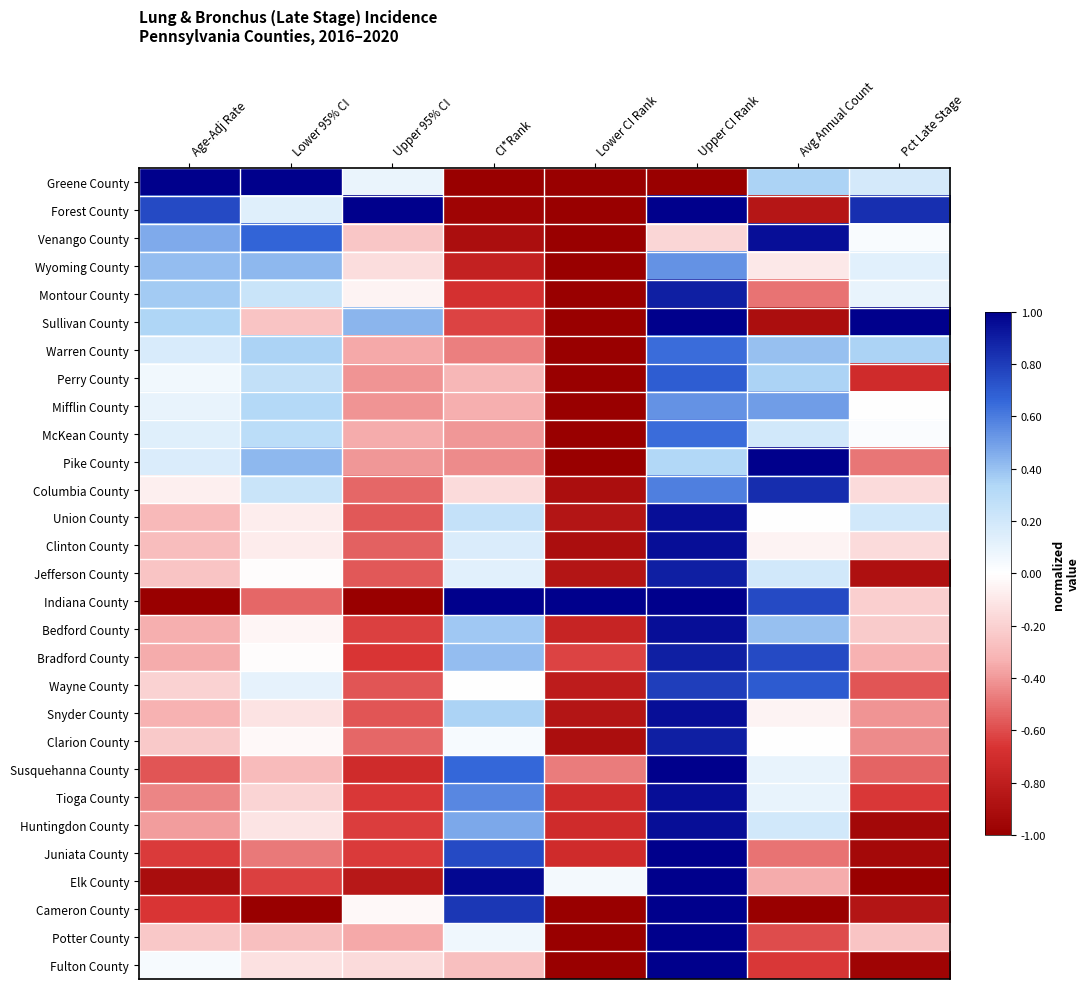

Reading left to right, what are all the values shown in this chart?

Greene County: Age-Adj Rate=1.0	Lower 95% CI=1.0	Upper 95% CI=0.1	CI*Rank=-1.0	Lower CI Rank=-1.0	Upper CI Rank=-1.0	Avg Annual Count=0.4	Pct Late Stage=0.2
Forest County: Age-Adj Rate=0.8	Lower 95% CI=0.1	Upper 95% CI=1.0	CI*Rank=-1.0	Lower CI Rank=-1.0	Upper CI Rank=1.0	Avg Annual Count=-0.8	Pct Late Stage=0.8
Venango County: Age-Adj Rate=0.5	Lower 95% CI=0.7	Upper 95% CI=-0.2	CI*Rank=-0.9	Lower CI Rank=-1.0	Upper CI Rank=-0.2	Avg Annual Count=0.9	Pct Late Stage=0.0
Wyoming County: Age-Adj Rate=0.4	Lower 95% CI=0.4	Upper 95% CI=-0.1	CI*Rank=-0.8	Lower CI Rank=-1.0	Upper CI Rank=0.5	Avg Annual Count=-0.1	Pct Late Stage=0.1
Montour County: Age-Adj Rate=0.4	Lower 95% CI=0.2	Upper 95% CI=-0.1	CI*Rank=-0.7	Lower CI Rank=-1.0	Upper CI Rank=0.9	Avg Annual Count=-0.5	Pct Late Stage=0.1
Sullivan County: Age-Adj Rate=0.3	Lower 95% CI=-0.3	Upper 95% CI=0.4	CI*Rank=-0.6	Lower CI Rank=-1.0	Upper CI Rank=1.0	Avg Annual Count=-0.9	Pct Late Stage=1.0
Warren County: Age-Adj Rate=0.2	Lower 95% CI=0.4	Upper 95% CI=-0.4	CI*Rank=-0.5	Lower CI Rank=-1.0	Upper CI Rank=0.6	Avg Annual Count=0.4	Pct Late Stage=0.3
Perry County: Age-Adj Rate=0.1	Lower 95% CI=0.3	Upper 95% CI=-0.4	CI*Rank=-0.3	Lower CI Rank=-1.0	Upper CI Rank=0.7	Avg Annual Count=0.4	Pct Late Stage=-0.7
Mifflin County: Age-Adj Rate=0.1	Lower 95% CI=0.3	Upper 95% CI=-0.4	CI*Rank=-0.3	Lower CI Rank=-1.0	Upper CI Rank=0.5	Avg Annual Count=0.5	Pct Late Stage=0.0
McKean County: Age-Adj Rate=0.1	Lower 95% CI=0.3	Upper 95% CI=-0.4	CI*Rank=-0.4	Lower CI Rank=-1.0	Upper CI Rank=0.6	Avg Annual Count=0.2	Pct Late Stage=0.0
Pike County: Age-Adj Rate=0.2	Lower 95% CI=0.4	Upper 95% CI=-0.4	CI*Rank=-0.4	Lower CI Rank=-1.0	Upper CI Rank=0.3	Avg Annual Count=1.0	Pct Late Stage=-0.5
Columbia County: Age-Adj Rate=-0.1	Lower 95% CI=0.2	Upper 95% CI=-0.5	CI*Rank=-0.2	Lower CI Rank=-0.9	Upper CI Rank=0.6	Avg Annual Count=0.9	Pct Late Stage=-0.2
Union County: Age-Adj Rate=-0.3	Lower 95% CI=-0.1	Upper 95% CI=-0.6	CI*Rank=0.2	Lower CI Rank=-0.9	Upper CI Rank=0.9	Avg Annual Count=0.0	Pct Late Stage=0.2
Clinton County: Age-Adj Rate=-0.3	Lower 95% CI=-0.1	Upper 95% CI=-0.5	CI*Rank=0.2	Lower CI Rank=-0.9	Upper CI Rank=0.9	Avg Annual Count=-0.1	Pct Late Stage=-0.2
Jefferson County: Age-Adj Rate=-0.3	Lower 95% CI=-0.0	Upper 95% CI=-0.6	CI*Rank=0.1	Lower CI Rank=-0.9	Upper CI Rank=0.9	Avg Annual Count=0.2	Pct Late Stage=-0.9
Indiana County: Age-Adj Rate=-1.0	Lower 95% CI=-0.5	Upper 95% CI=-1.0	CI*Rank=1.0	Lower CI Rank=1.0	Upper CI Rank=1.0	Avg Annual Count=0.8	Pct Late Stage=-0.2
Bedford County: Age-Adj Rate=-0.3	Lower 95% CI=-0.0	Upper 95% CI=-0.6	CI*Rank=0.4	Lower CI Rank=-0.8	Upper CI Rank=0.9	Avg Annual Count=0.4	Pct Late Stage=-0.2
Bradford County: Age-Adj Rate=-0.3	Lower 95% CI=-0.0	Upper 95% CI=-0.7	CI*Rank=0.4	Lower CI Rank=-0.6	Upper CI Rank=0.9	Avg Annual Count=0.8	Pct Late Stage=-0.3
Wayne County: Age-Adj Rate=-0.2	Lower 95% CI=0.1	Upper 95% CI=-0.6	CI*Rank=0.0	Lower CI Rank=-0.8	Upper CI Rank=0.8	Avg Annual Count=0.7	Pct Late Stage=-0.6
Snyder County: Age-Adj Rate=-0.3	Lower 95% CI=-0.1	Upper 95% CI=-0.6	CI*Rank=0.3	Lower CI Rank=-0.9	Upper CI Rank=0.9	Avg Annual Count=-0.1	Pct Late Stage=-0.4
Clarion County: Age-Adj Rate=-0.2	Lower 95% CI=-0.0	Upper 95% CI=-0.5	CI*Rank=0.0	Lower CI Rank=-0.9	Upper CI Rank=0.9	Avg Annual Count=0.0	Pct Late Stage=-0.4
Susquehanna County: Age-Adj Rate=-0.6	Lower 95% CI=-0.3	Upper 95% CI=-0.7	CI*Rank=0.7	Lower CI Rank=-0.5	Upper CI Rank=1.0	Avg Annual Count=0.1	Pct Late Stage=-0.5
Tioga County: Age-Adj Rate=-0.5	Lower 95% CI=-0.2	Upper 95% CI=-0.7	CI*Rank=0.6	Lower CI Rank=-0.7	Upper CI Rank=0.9	Avg Annual Count=0.1	Pct Late Stage=-0.6
Huntingdon County: Age-Adj Rate=-0.4	Lower 95% CI=-0.1	Upper 95% CI=-0.6	CI*Rank=0.5	Lower CI Rank=-0.7	Upper CI Rank=0.9	Avg Annual Count=0.2	Pct Late Stage=-0.9
Juniata County: Age-Adj Rate=-0.6	Lower 95% CI=-0.5	Upper 95% CI=-0.6	CI*Rank=0.8	Lower CI Rank=-0.7	Upper CI Rank=1.0	Avg Annual Count=-0.5	Pct Late Stage=-0.9
Elk County: Age-Adj Rate=-0.9	Lower 95% CI=-0.6	Upper 95% CI=-0.8	CI*Rank=1.0	Lower CI Rank=0.0	Upper CI Rank=1.0	Avg Annual Count=-0.3	Pct Late Stage=-1.0
Cameron County: Age-Adj Rate=-0.7	Lower 95% CI=-1.0	Upper 95% CI=-0.0	CI*Rank=0.8	Lower CI Rank=-1.0	Upper CI Rank=1.0	Avg Annual Count=-1.0	Pct Late Stage=-0.9
Potter County: Age-Adj Rate=-0.2	Lower 95% CI=-0.3	Upper 95% CI=-0.4	CI*Rank=0.1	Lower CI Rank=-1.0	Upper CI Rank=1.0	Avg Annual Count=-0.6	Pct Late Stage=-0.3
Fulton County: Age-Adj Rate=0.0	Lower 95% CI=-0.1	Upper 95% CI=-0.2	CI*Rank=-0.3	Lower CI Rank=-1.0	Upper CI Rank=1.0	Avg Annual Count=-0.7	Pct Late Stage=-1.0